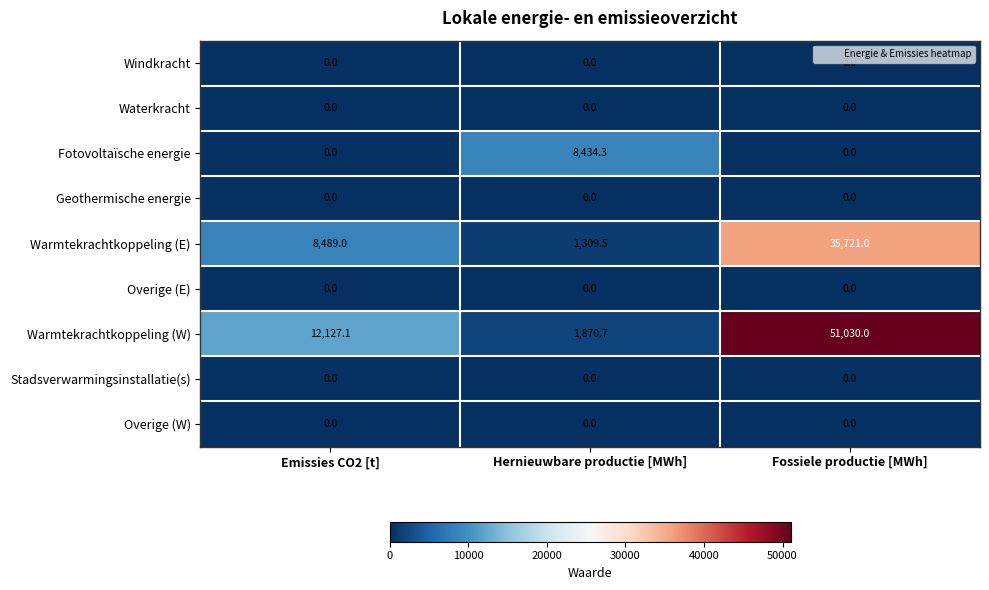

Which series changed the most between Hernieuwbare productie [MWh] and Fossiele productie [MWh]?

Warmtekrachtkoppeling (W)